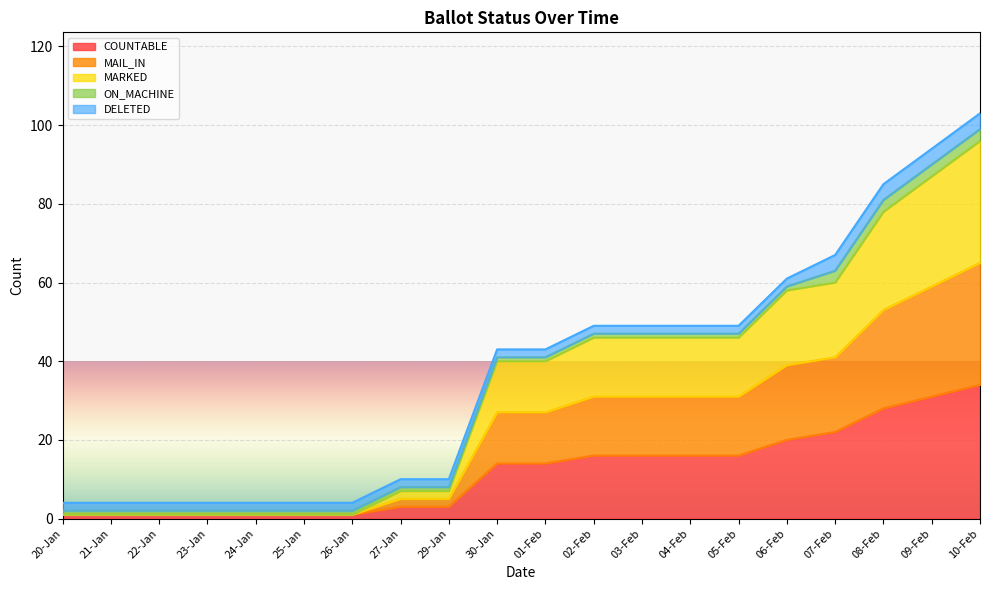

How many data points in MARKED are less than 27?

9